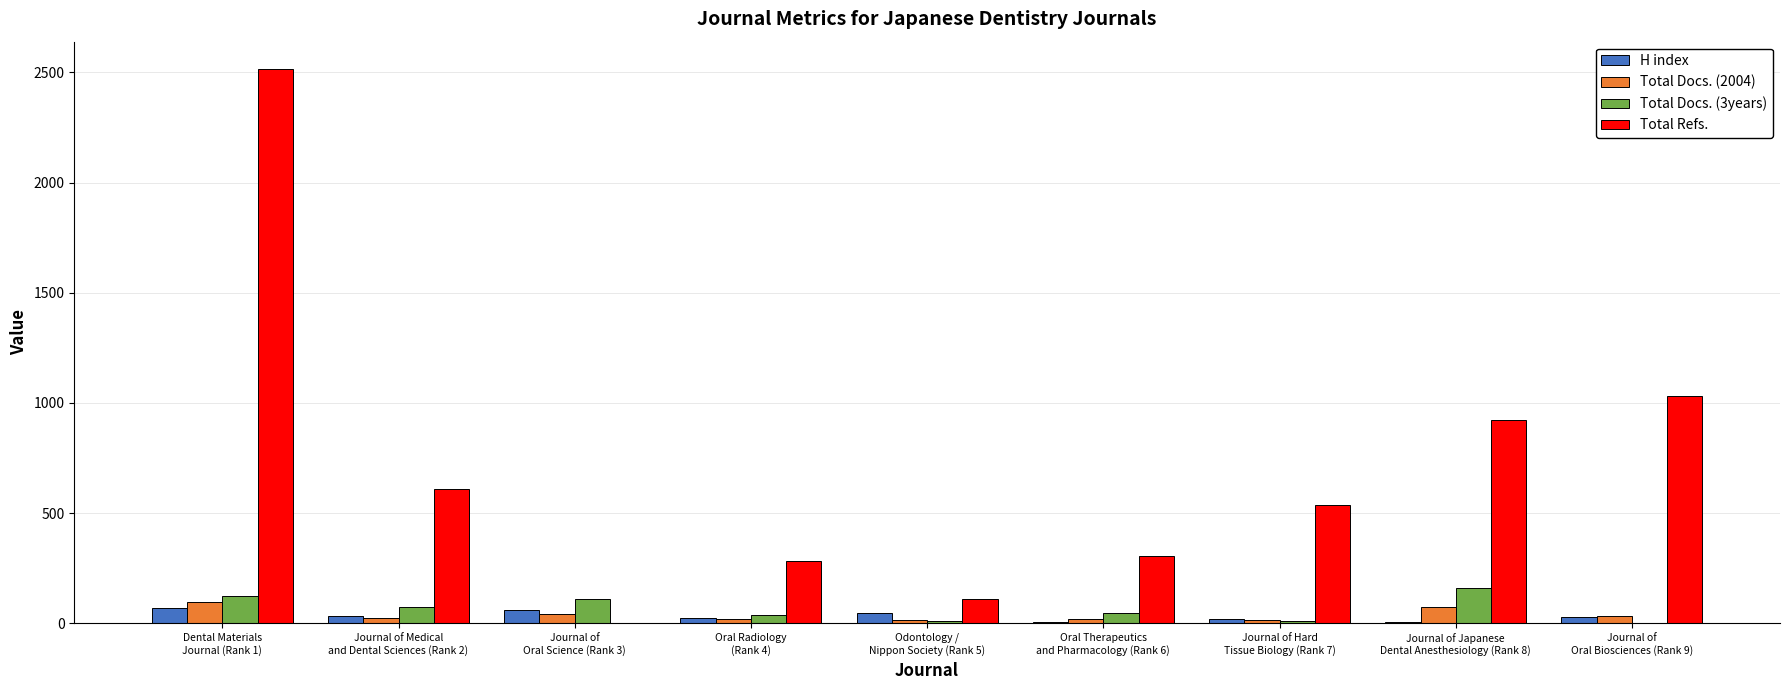

How many distinct data groups are displayed?

4